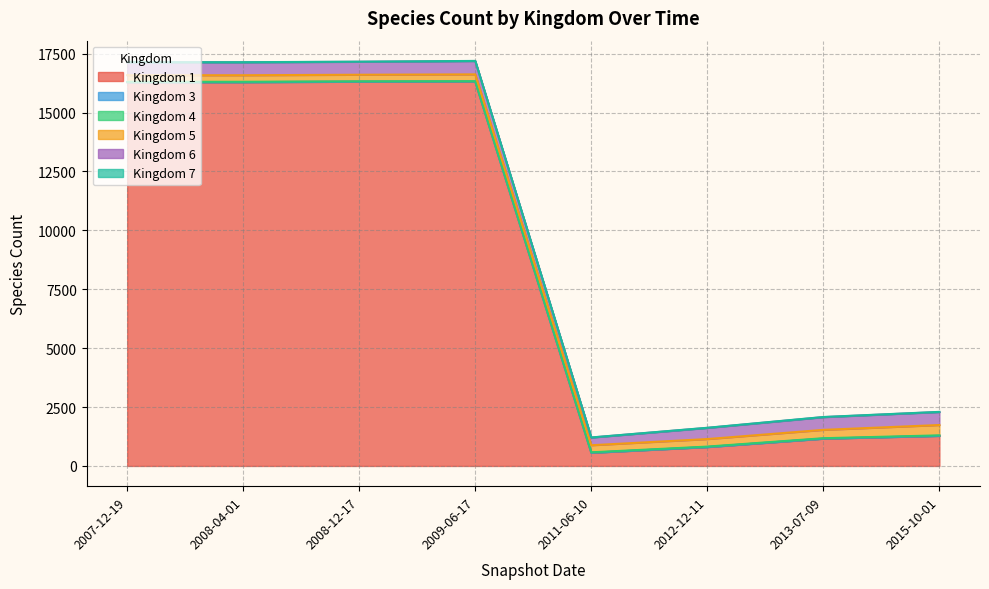

True or false: 7 and 6 intersect in this chart.

False